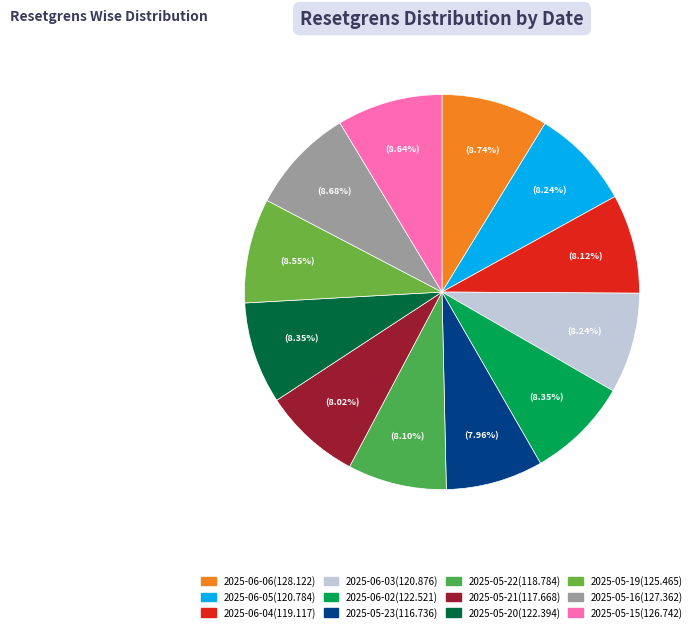

How many segments does this pie chart have?

12